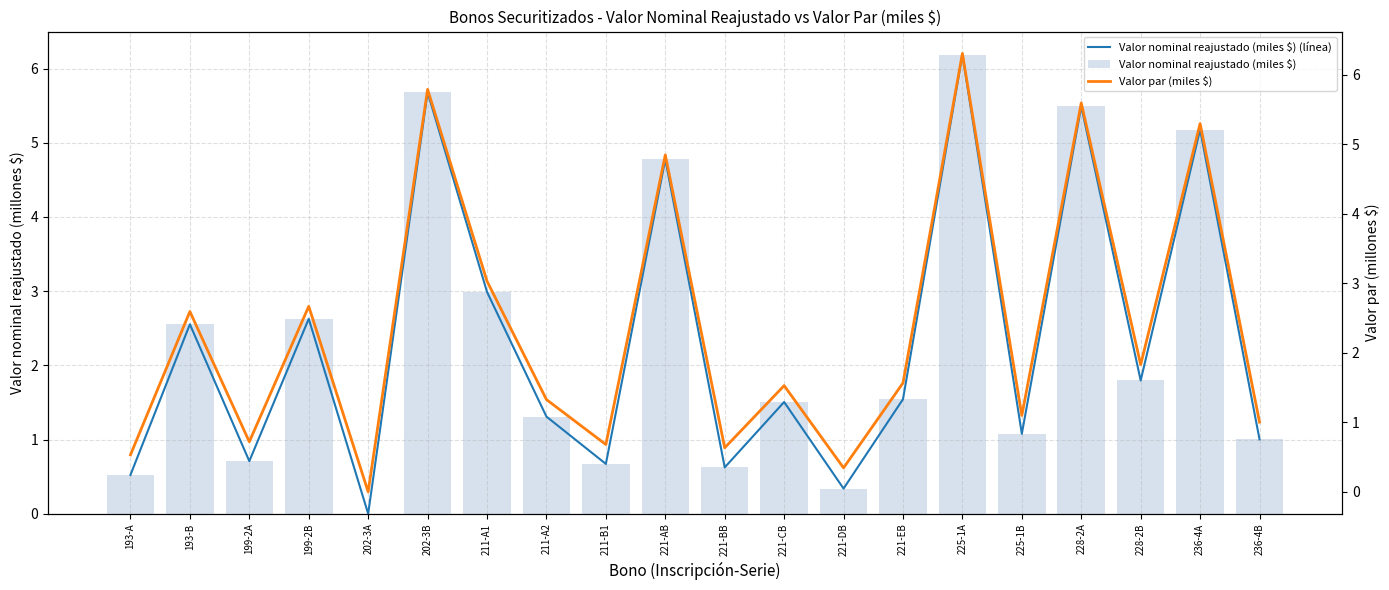

What is the maximum value shown in the chart?

6.3